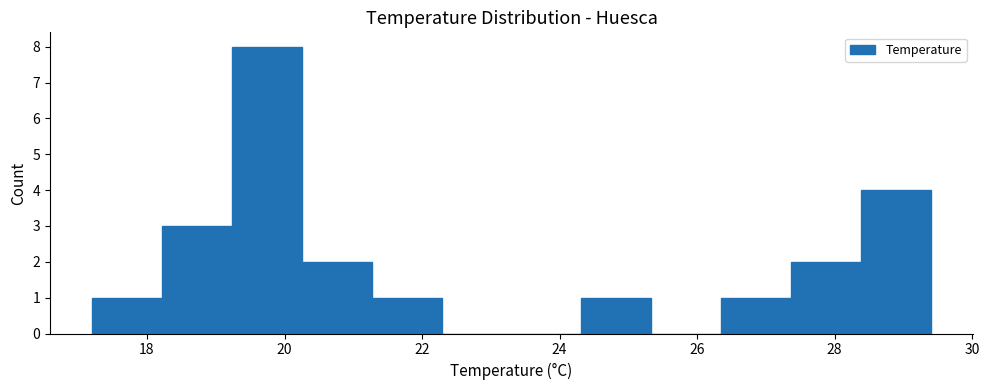

How tall is the bar that spans 17.2 to 18.2 on the x-axis? Neither the bar edges nor the heights are printed on the chart, so give them approximately, as read against the axes.

1